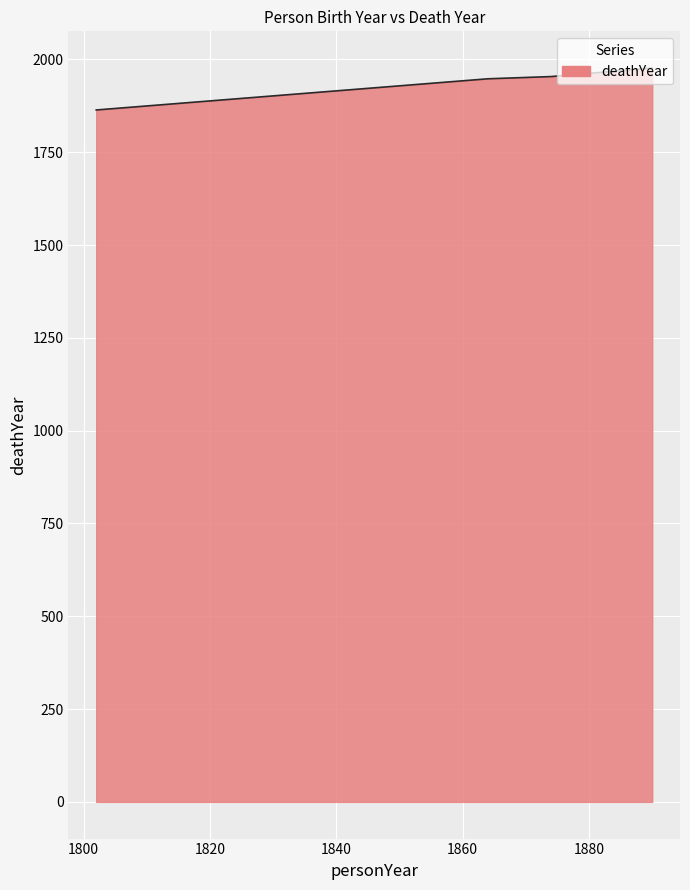

What is the sum of all values?

7743